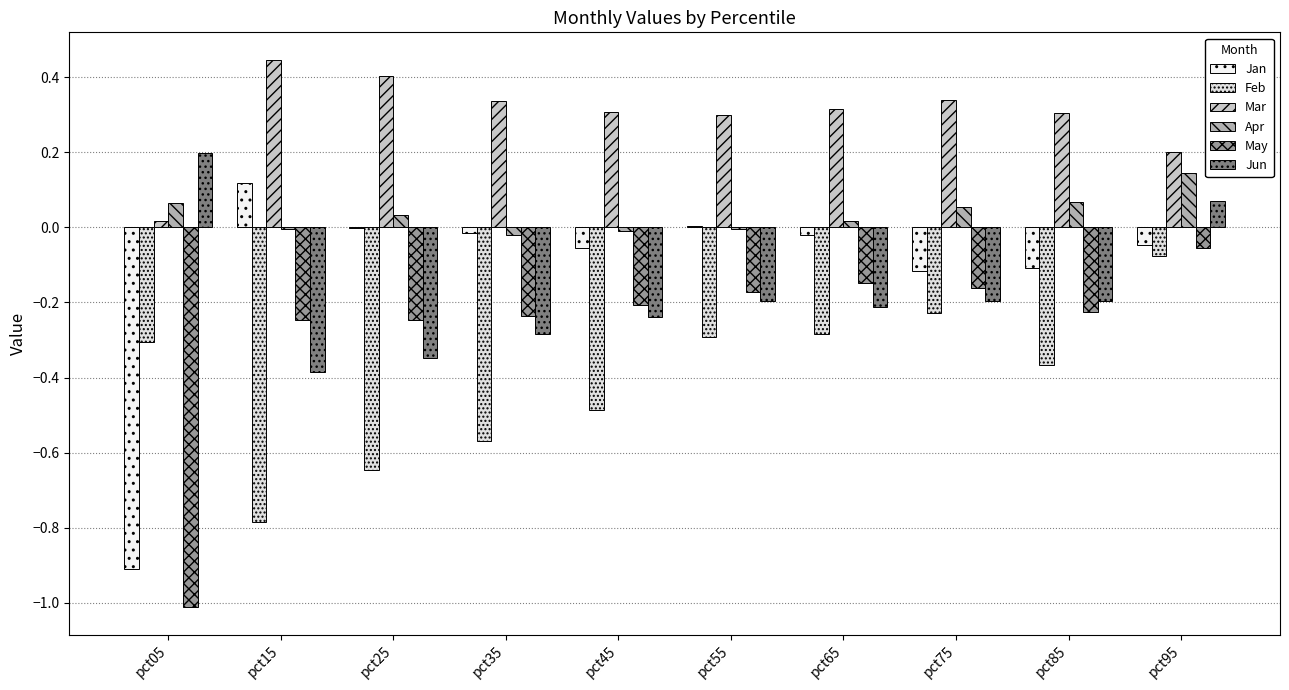

What is the value of the Mar bar at the 4th from the left?

0.3